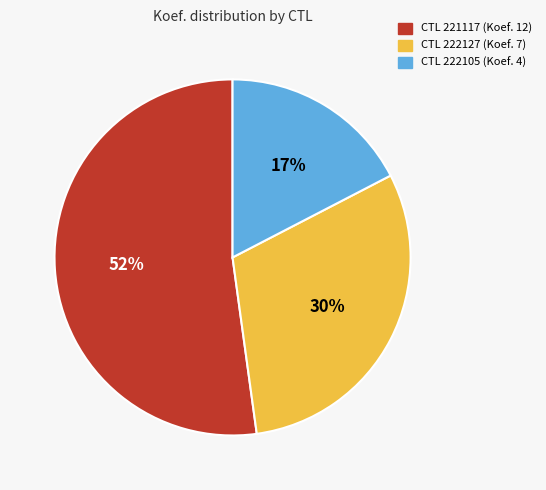

Count the number of slices in the pie.

3